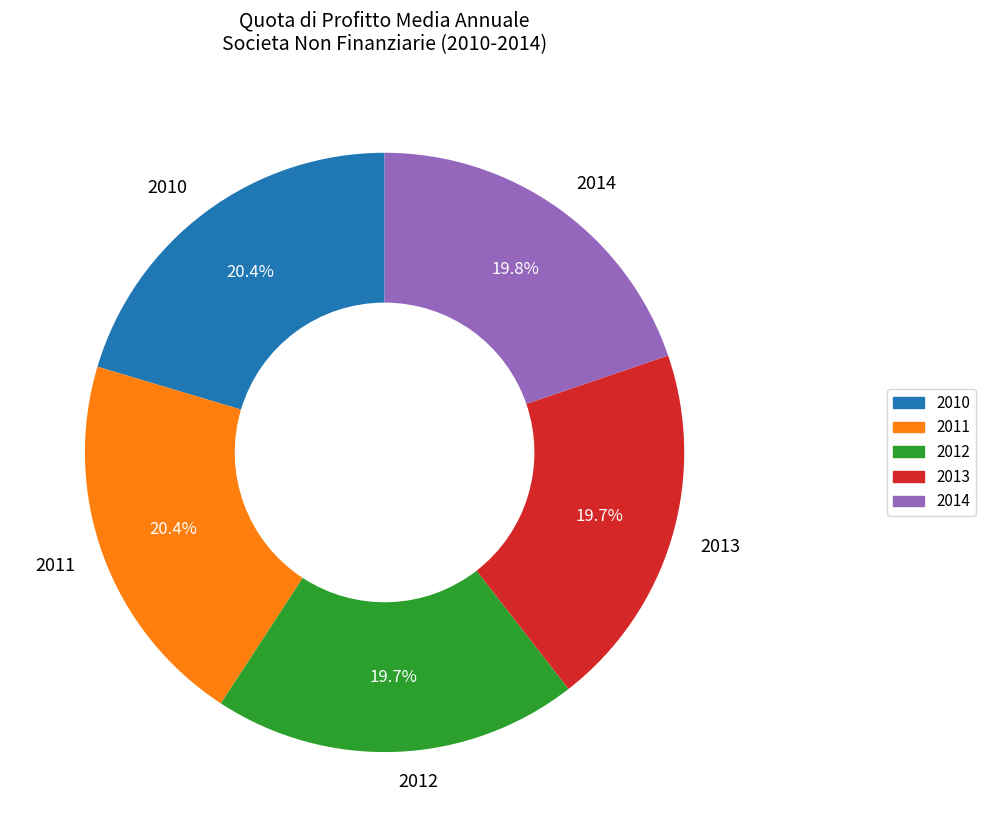

What percentage do 2012 and 2013 together represent?

39.4%